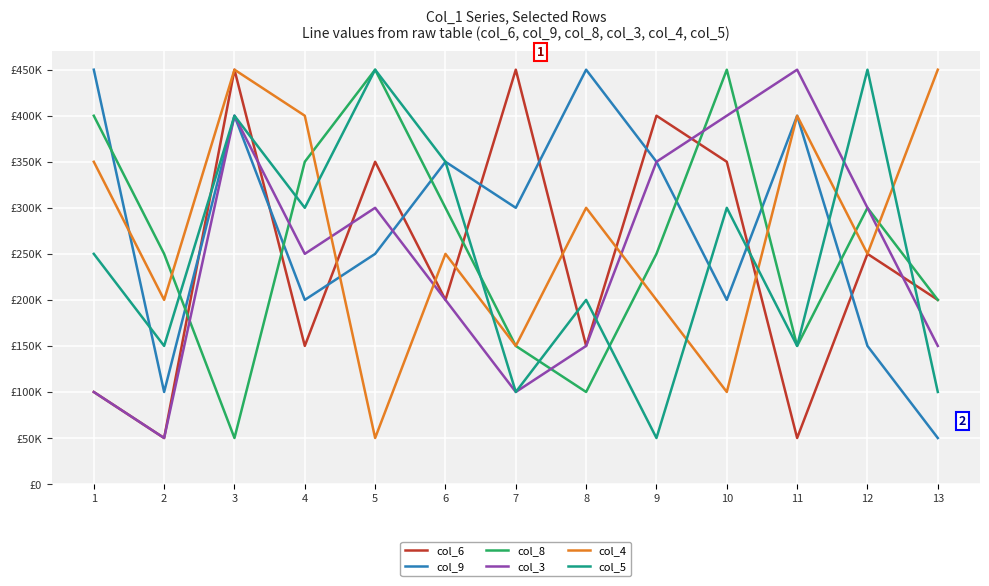

Does the chart display data point markers on the line(s)?

No